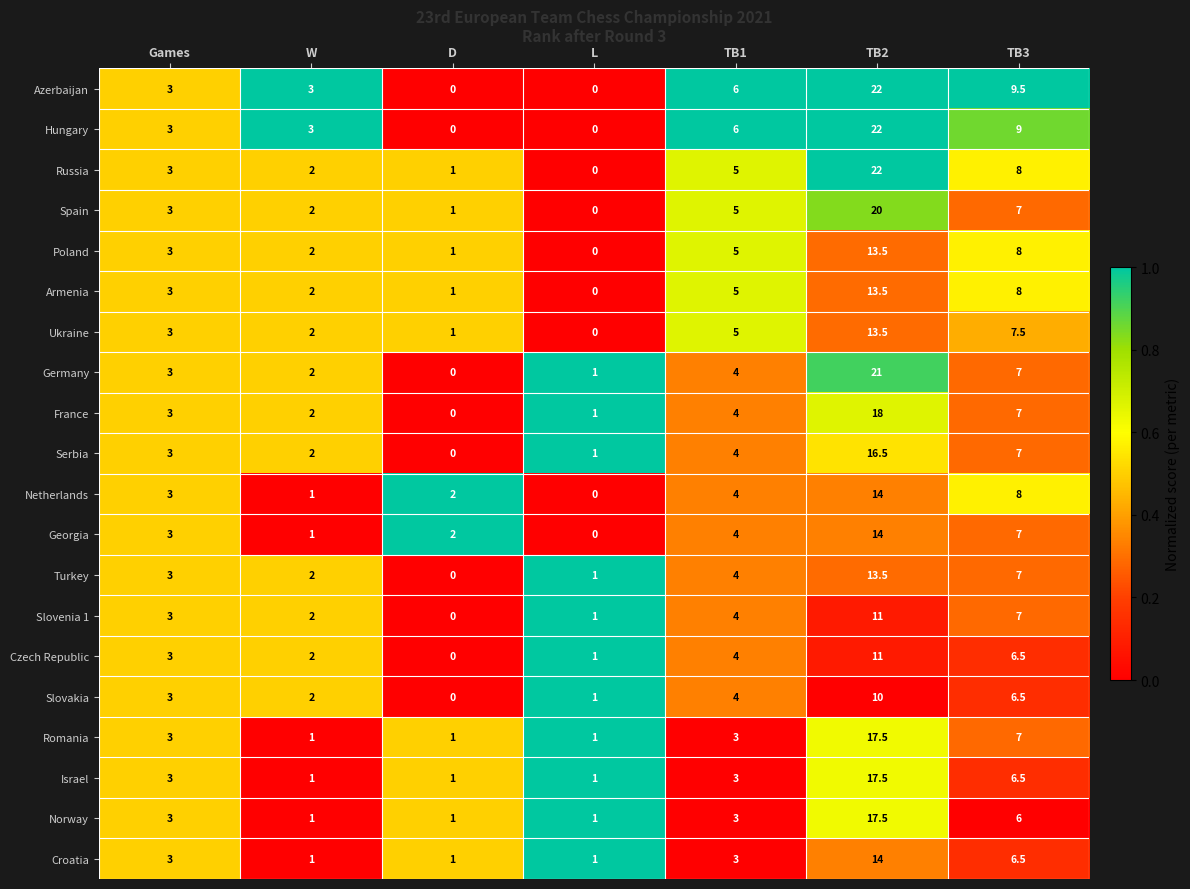

Which series changed the most between Games and TB3?

Azerbaijan